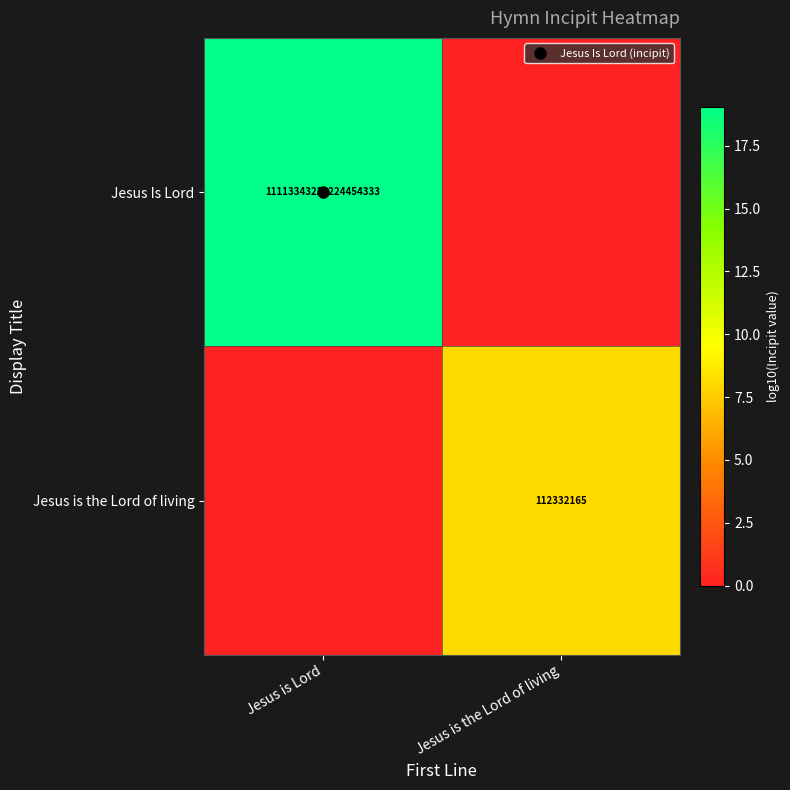

Which series changed the most between Jesus is Lord and Jesus is the Lord of living?

Jesus Is Lord